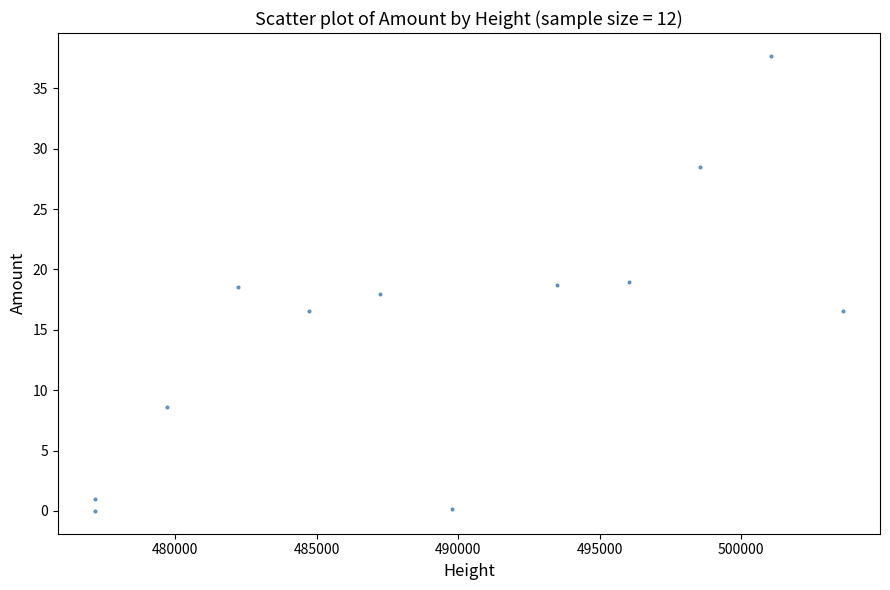

What is the range of Y values (max minus min)?

37.7